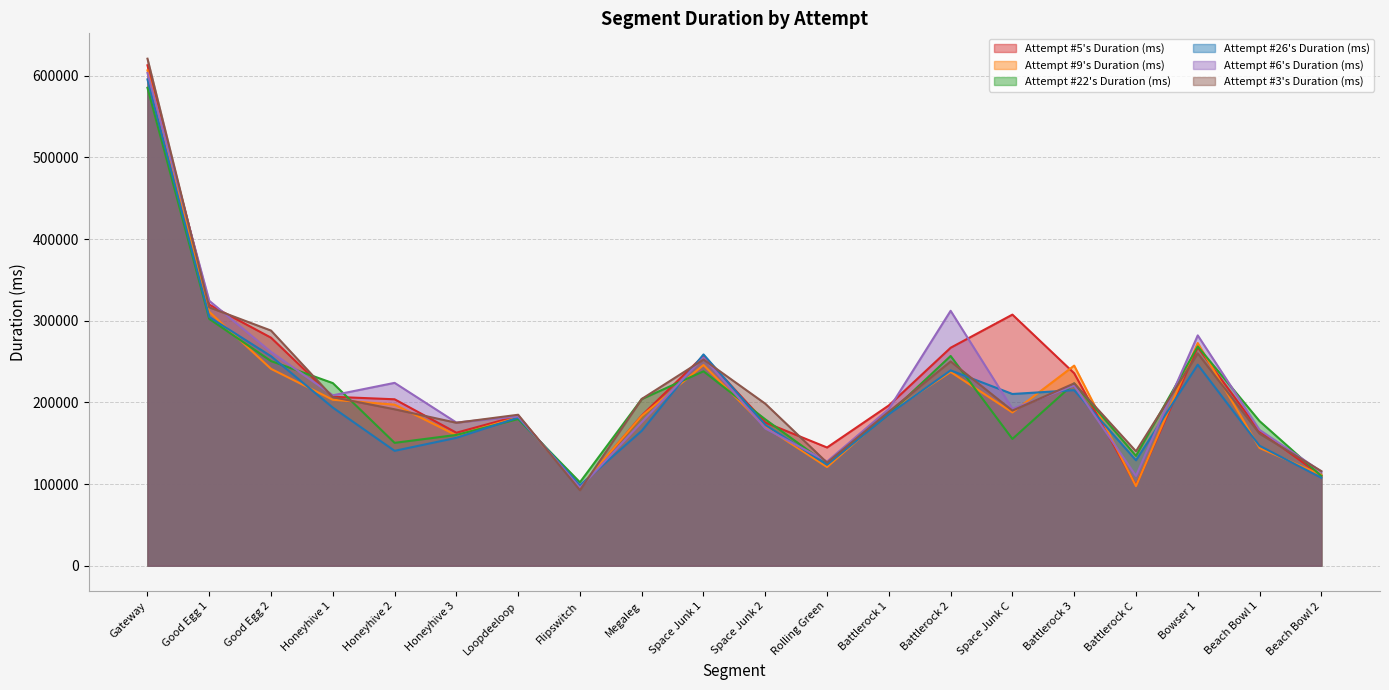

At how many categories does at least one series exceed 310998?

3